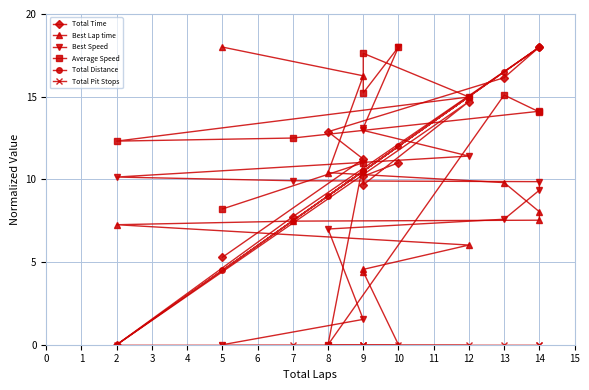

Between which two adjacent categories do Average Speed and Best Speed first intersect?

13 and 8